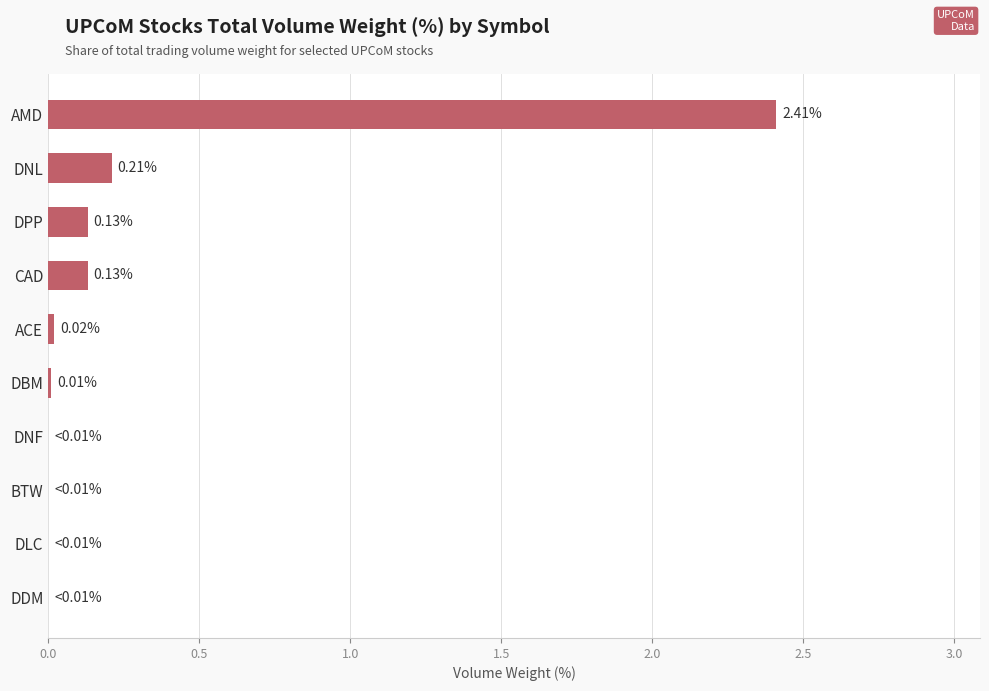

Between AMD and DPP, which is larger?

AMD